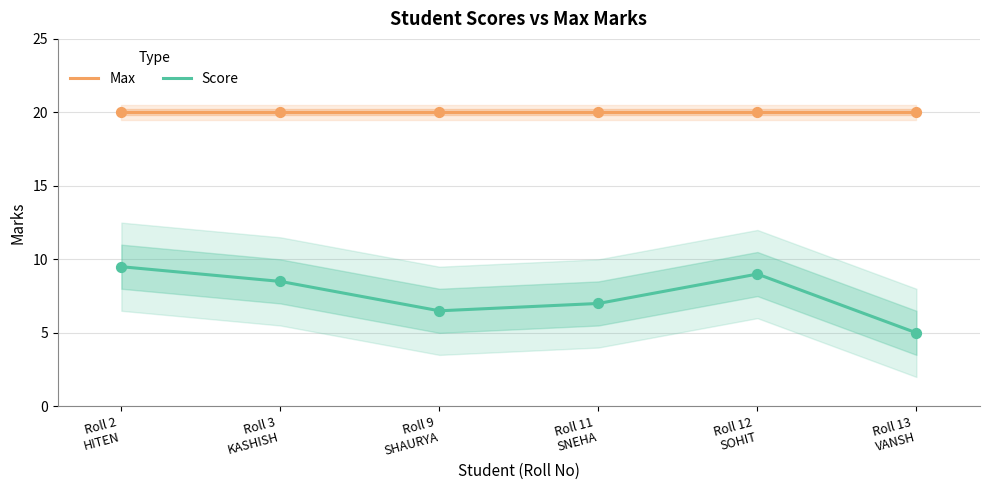

At which category is the sum across all series the highest?

Roll 2
HITEN